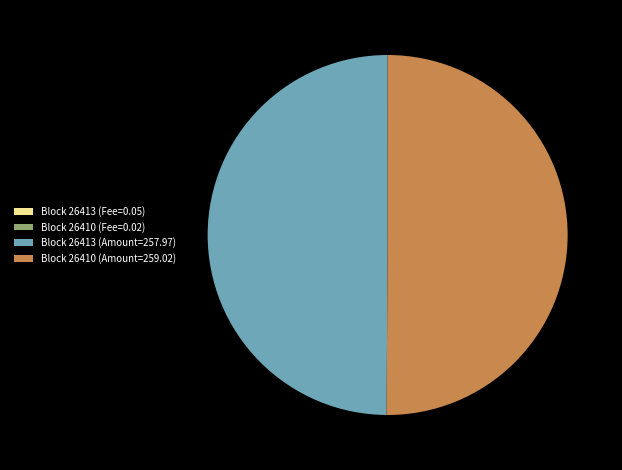

Do Block 26410 (Amount=259.02) and Block 26413 (Amount=257.97) together represent more than half of the pie?

Yes